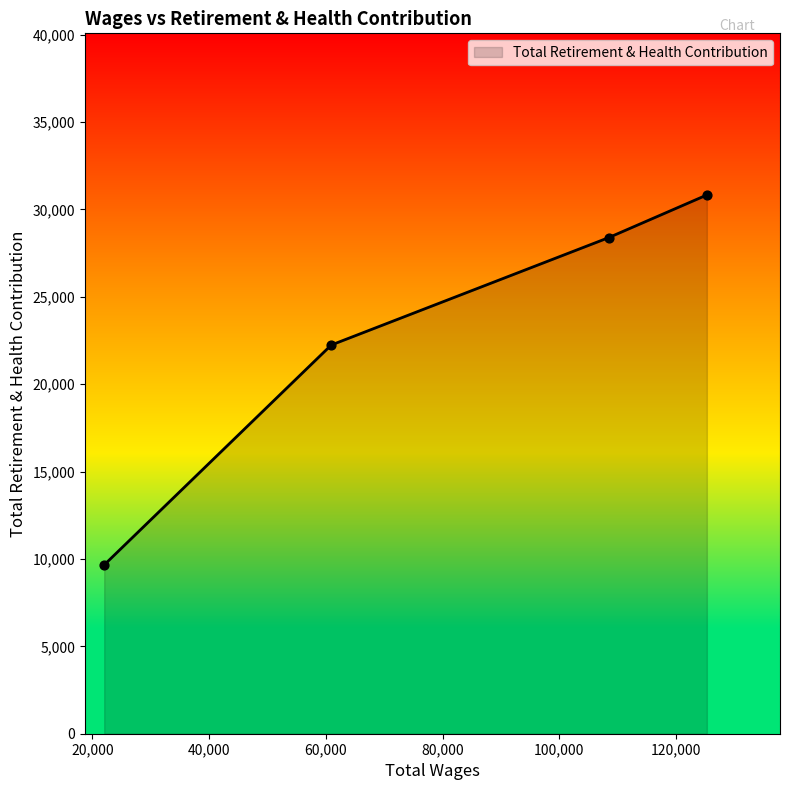

What is the maximum value shown in the chart?

30827